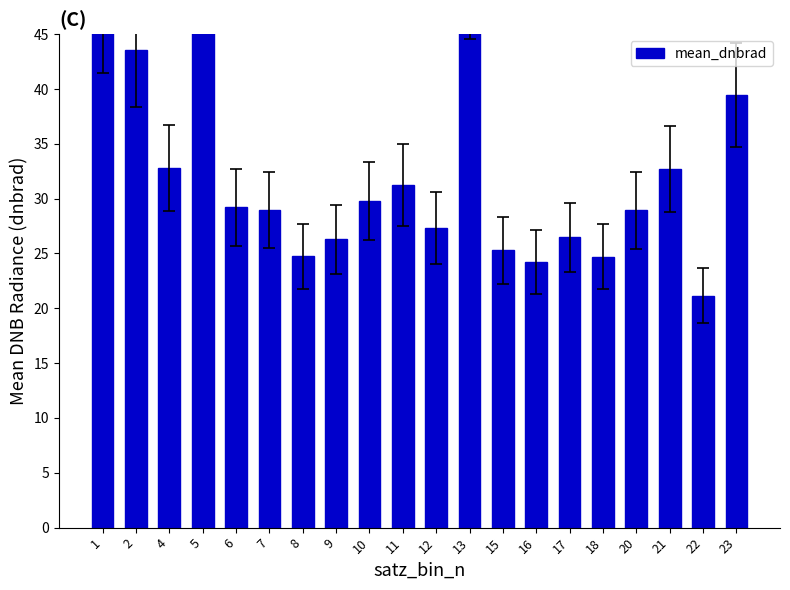

Reading right to left, list all the values displayed in this chart.

23=39.5	22=21.2	21=32.7	20=28.9	18=24.7	17=26.5	16=24.2	15=25.3	13=50.7	12=27.4	11=31.2	10=29.8	9=26.3	8=24.7	7=29.0	6=29.2	5=56.9	4=32.8	2=43.6	1=47.2